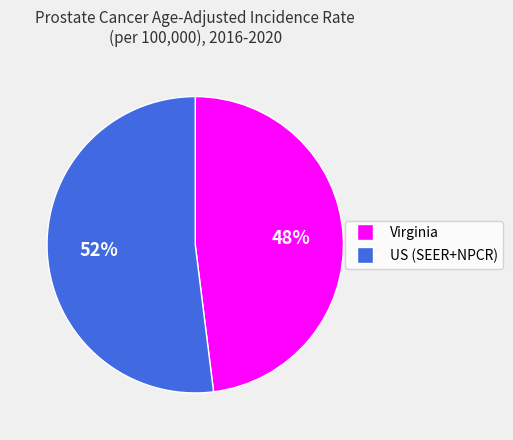

To the nearest percent, what is the combined percentage of US (SEER+NPCR) and Virginia?

100%